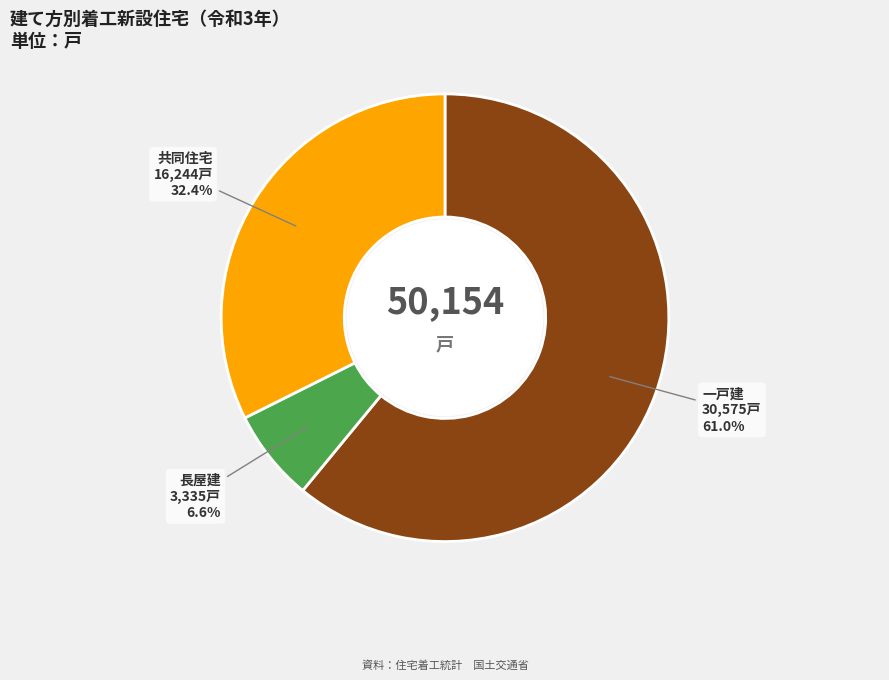

To the nearest percent, what is the combined percentage of 共同住宅 and 一戸建?

93%